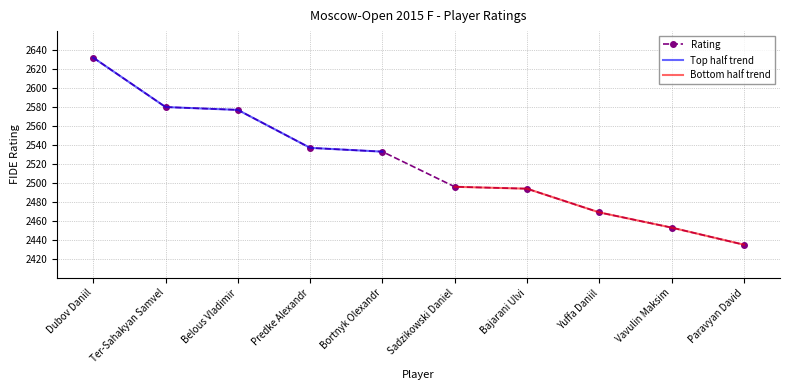

Which has a higher value, Yuffa Daniil or Predke Alexandr?

Predke Alexandr